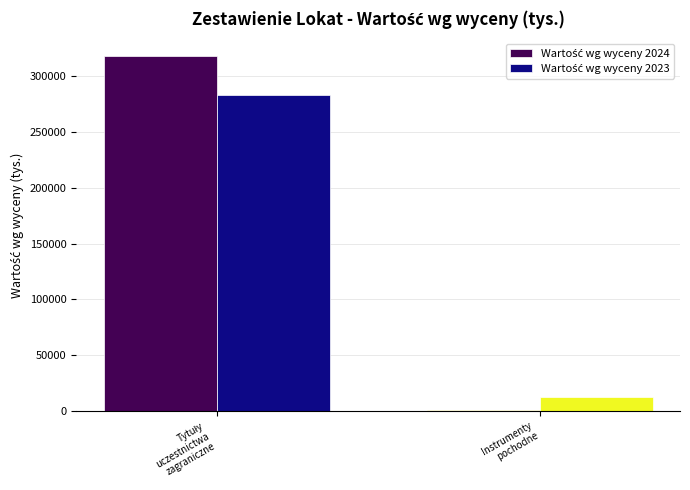

Which label corresponds to the smallest value in the chart?

Instrumenty
pochodne